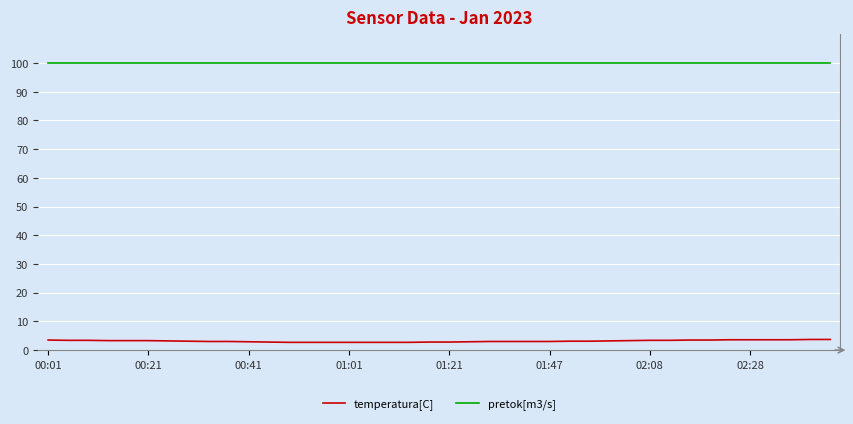

List the series in order of their overall mean, lowest first.

temperatura[C], pretok[m3/s]